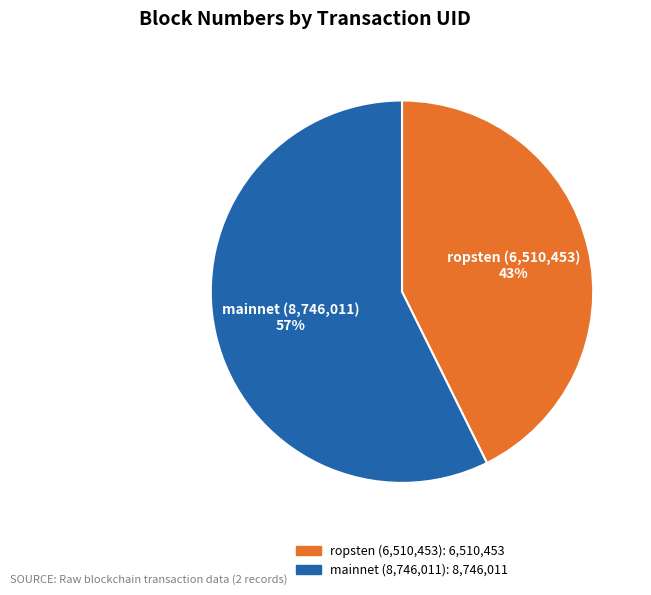

Is there any slice that represents more than half of the pie?

Yes